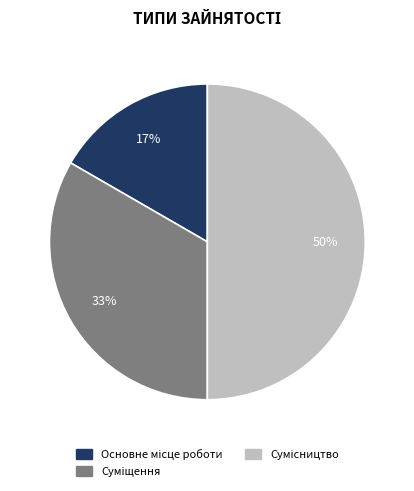

To the nearest percent, what is the average slice percentage?

33%